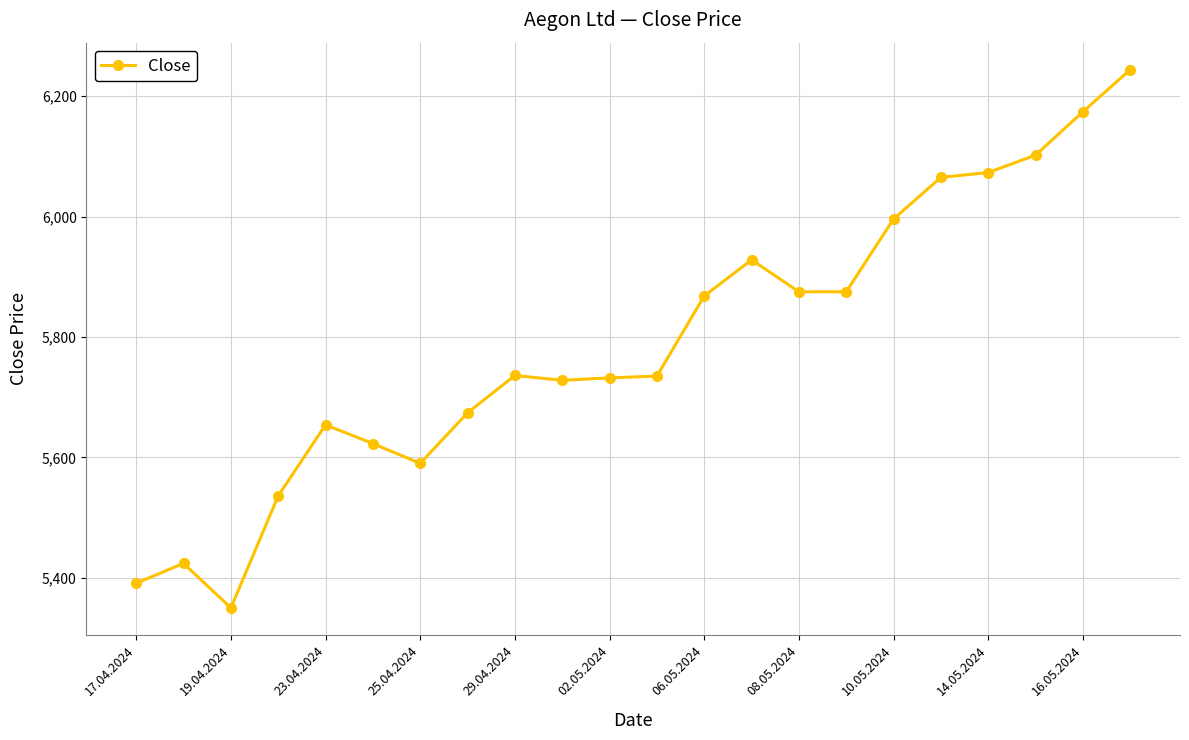

What is the smallest value displayed?

5350